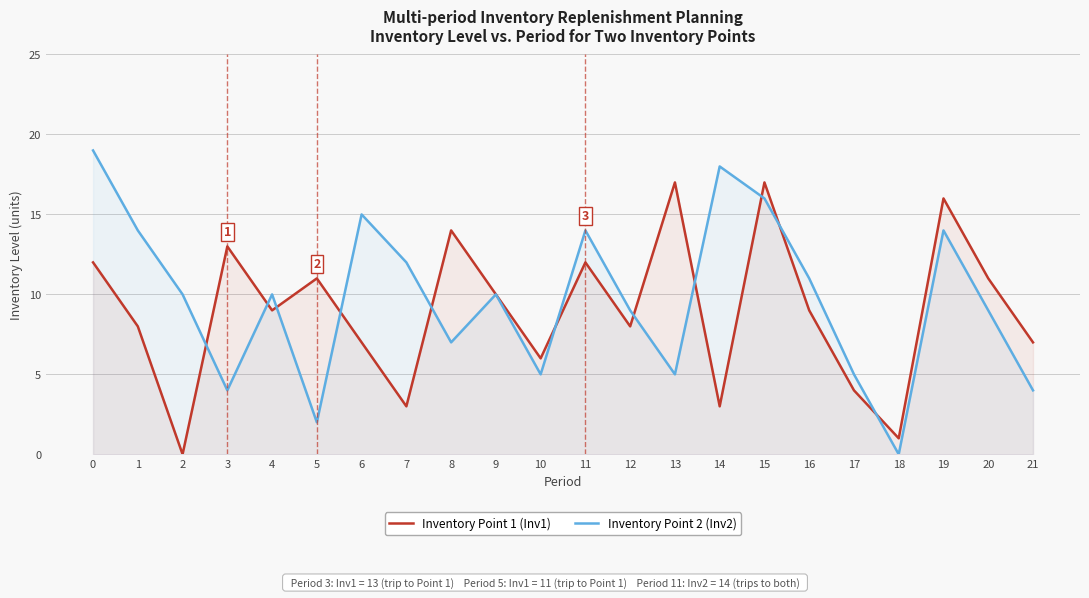

Where is Inventory Point 1 (Inv1) nearest to the value 8?

1